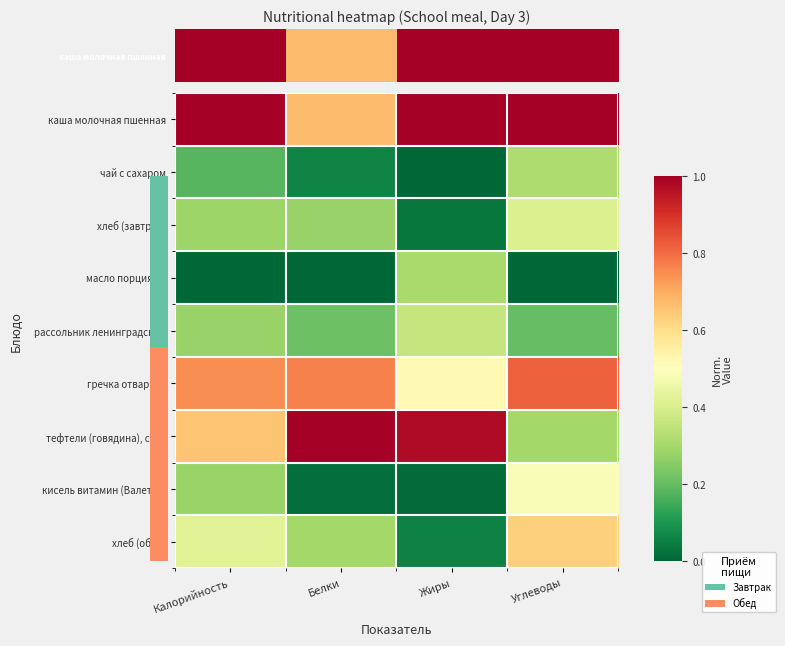

Which has a higher value, Калорийность or Жиры?

Калорийность